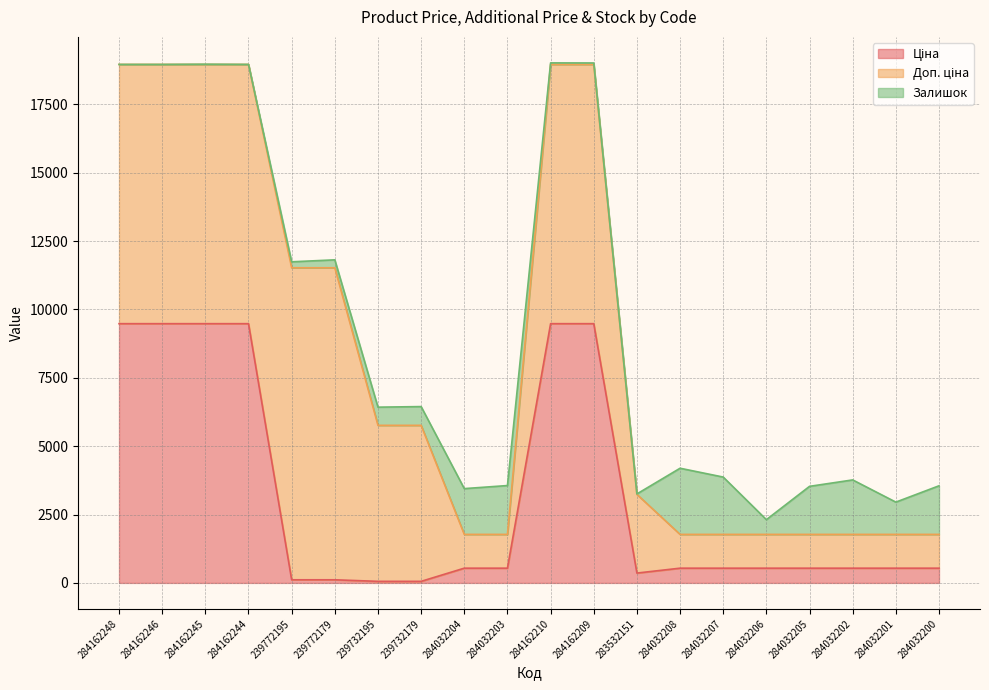

Which category has the highest value in the Ціна series?

284162248